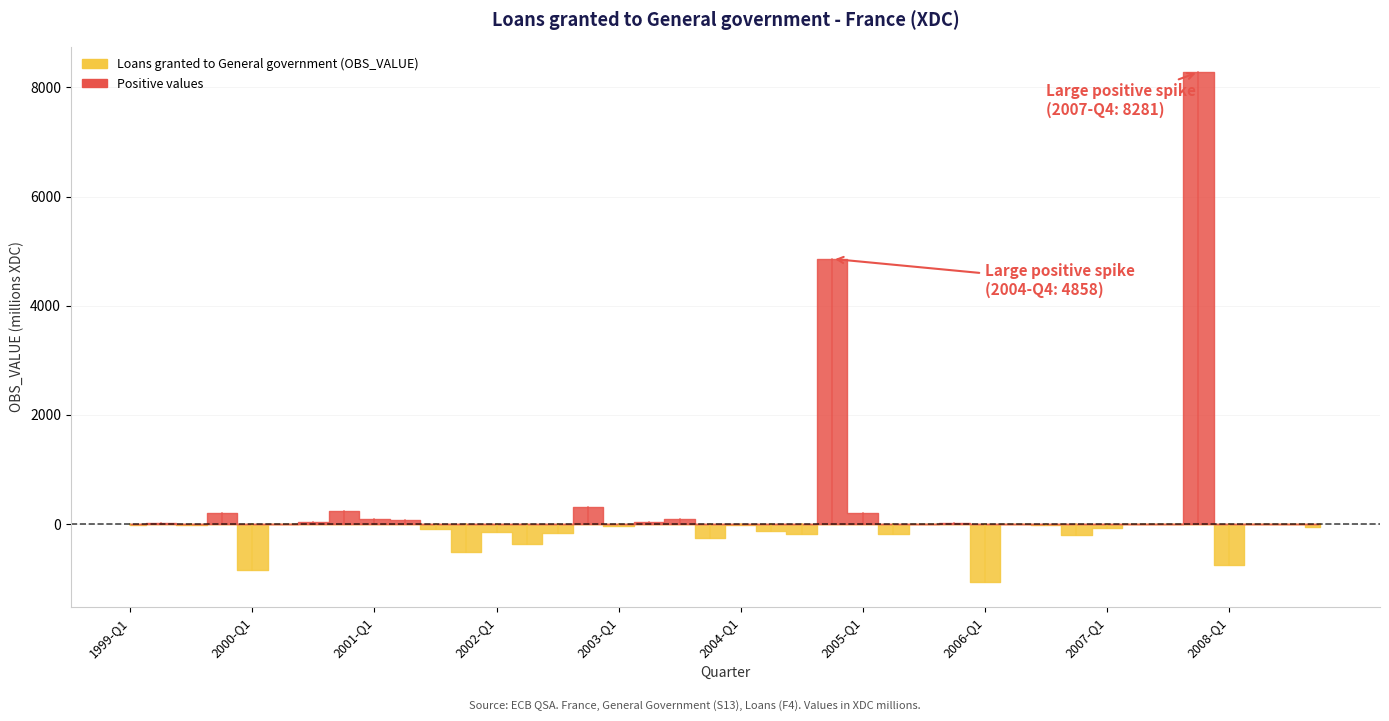

What is the change in value from 2007-Q1 to 2008-Q1?

-666